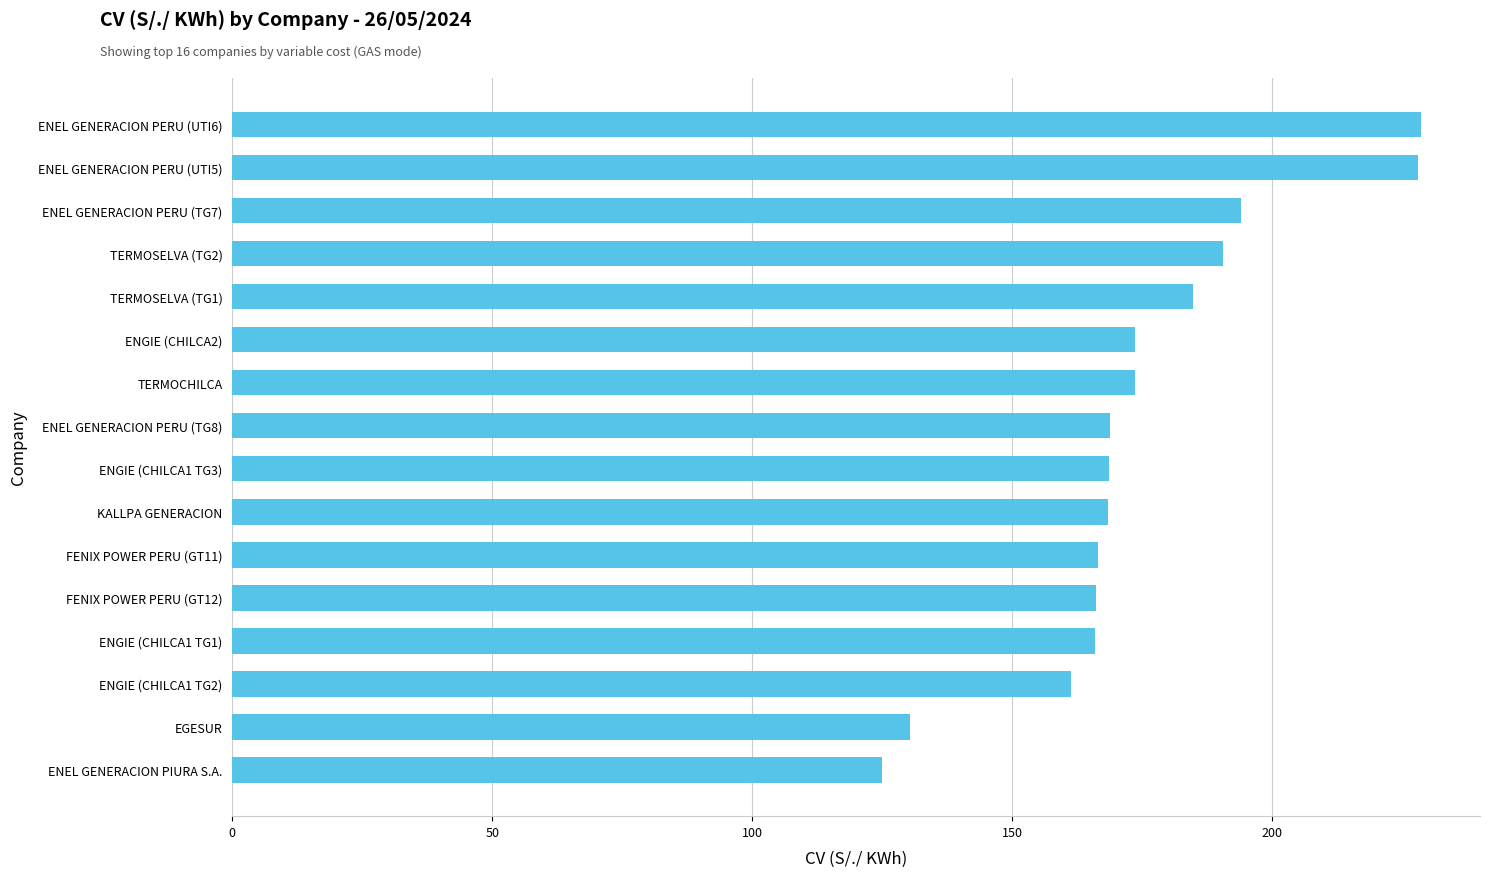

What is the difference between the values at ENGIE (CHILCA1 TG2) and ENEL GENERACION PERU (UTI5)?

66.6